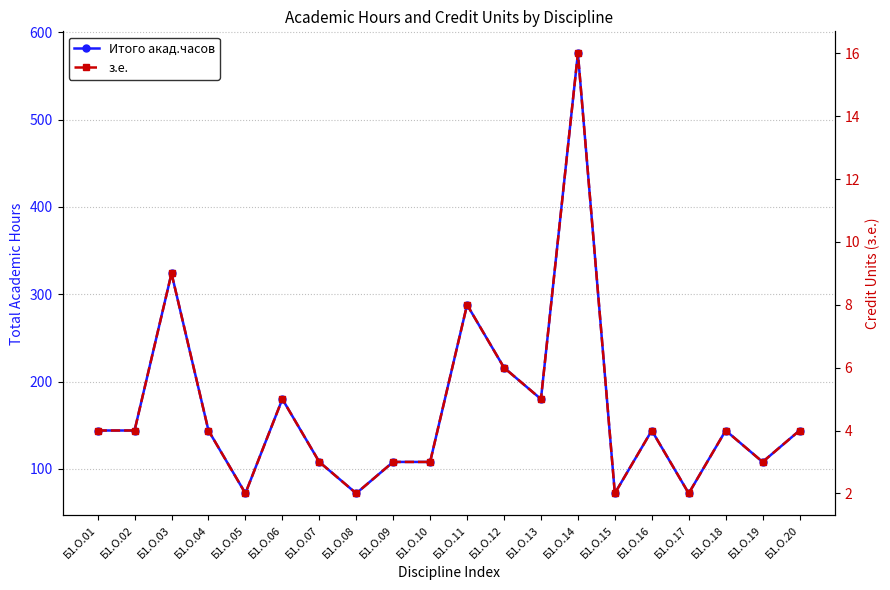

Rank the categories by Итого акад.часов value from lowest to highest.

Б1.О.05, Б1.О.08, Б1.О.15, Б1.О.17, Б1.О.07, Б1.О.09, Б1.О.10, Б1.О.19, Б1.О.01, Б1.О.02, Б1.О.04, Б1.О.16, Б1.О.18, Б1.О.20, Б1.О.06, Б1.О.13, Б1.О.12, Б1.О.11, Б1.О.03, Б1.О.14